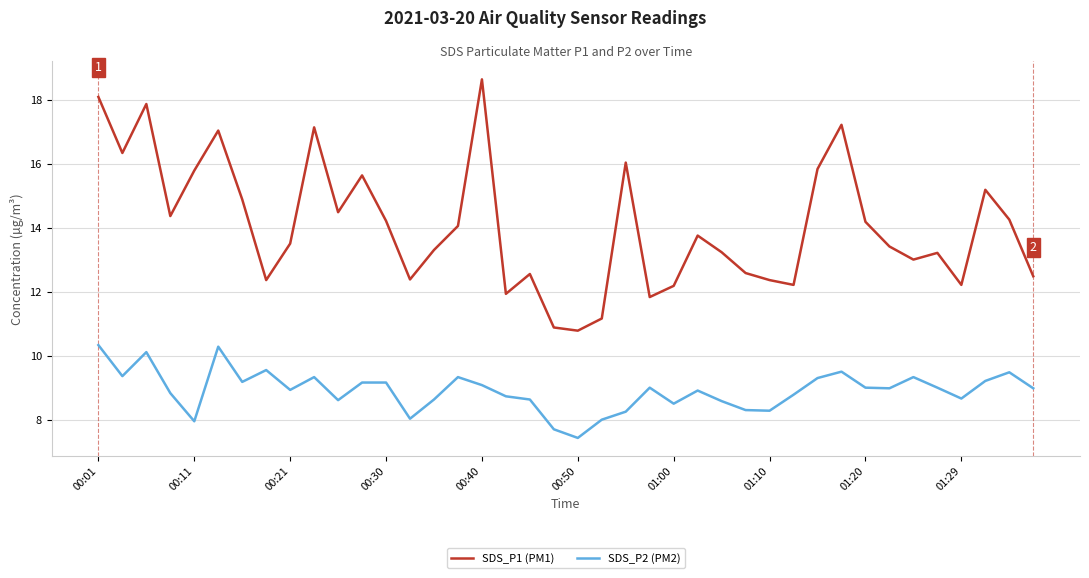

True or false: SDS_P1 (PM1) and SDS_P2 (PM2) cross at least once.

False